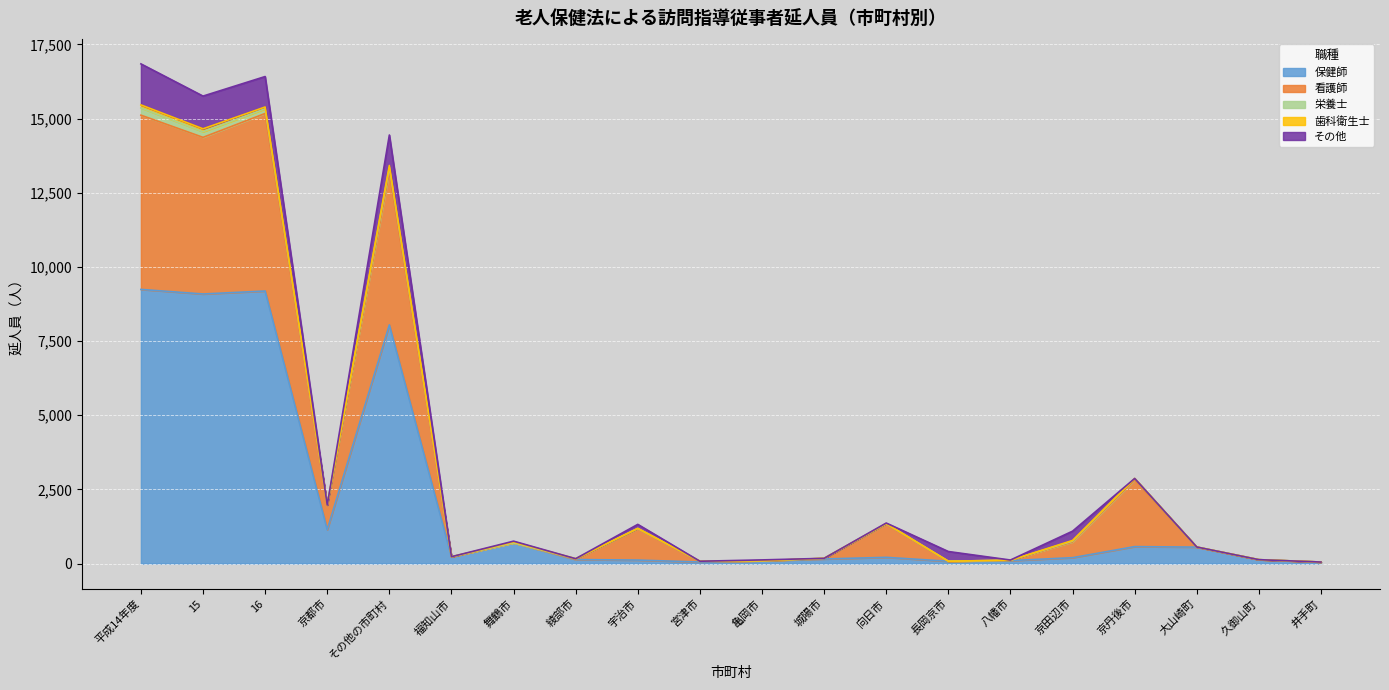

Is the value of 栄養士 at 京都市 greater than the value of その他 at 宇治市?

No